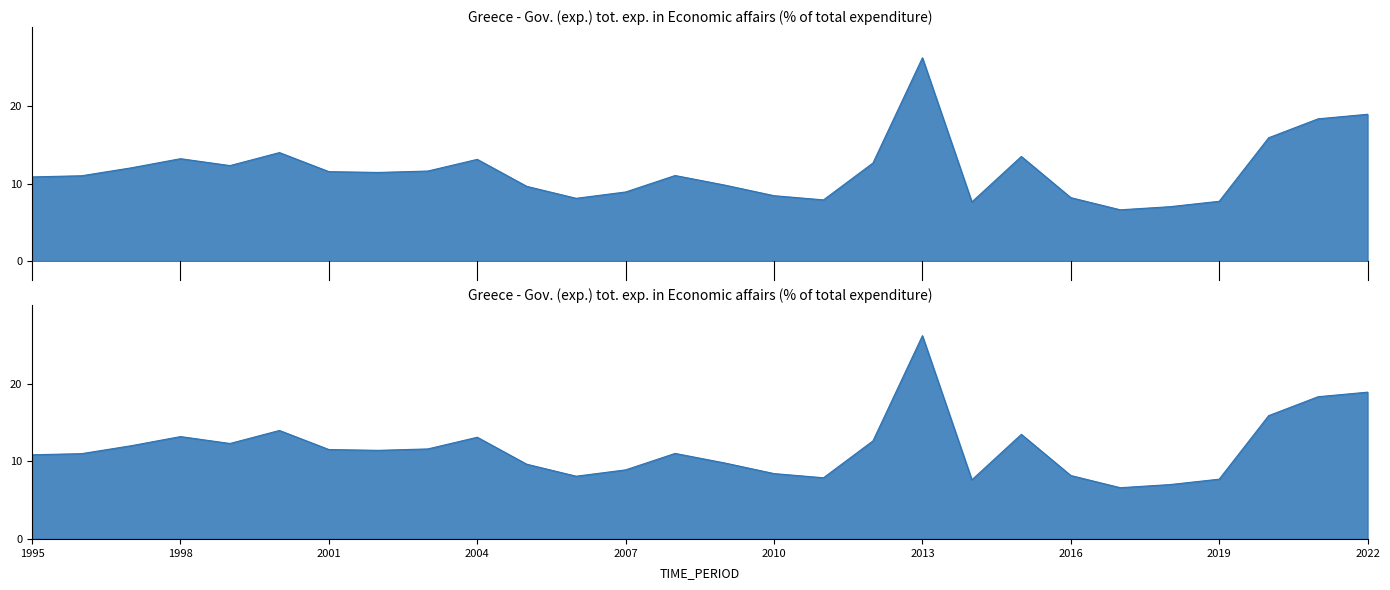

How many lines are shown in the chart?

1